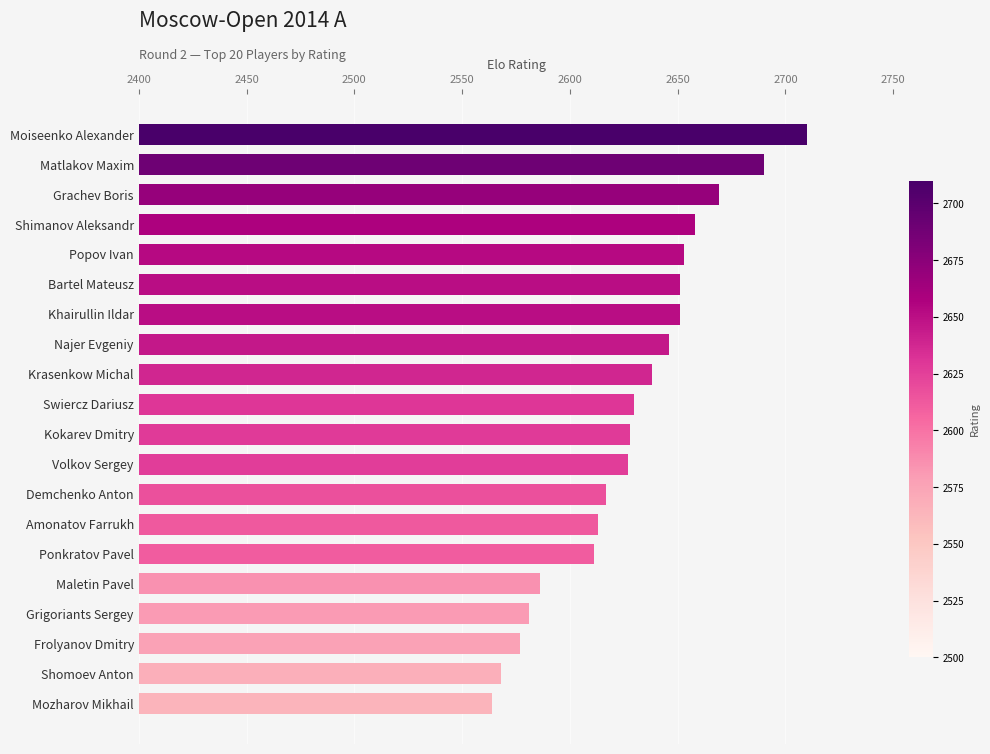

What position from the bottom is Demchenko Anton?

8